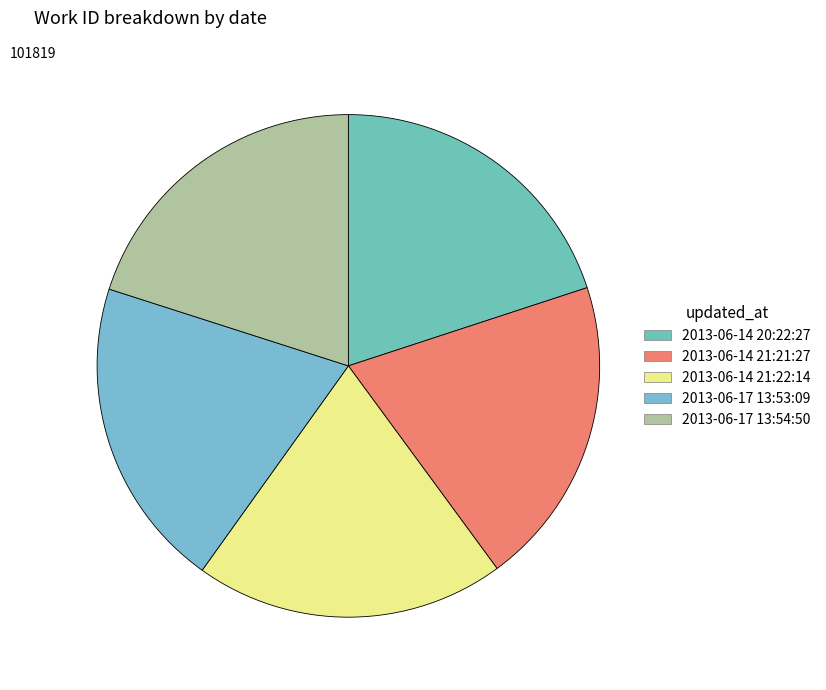

Count the number of slices in the pie.

5